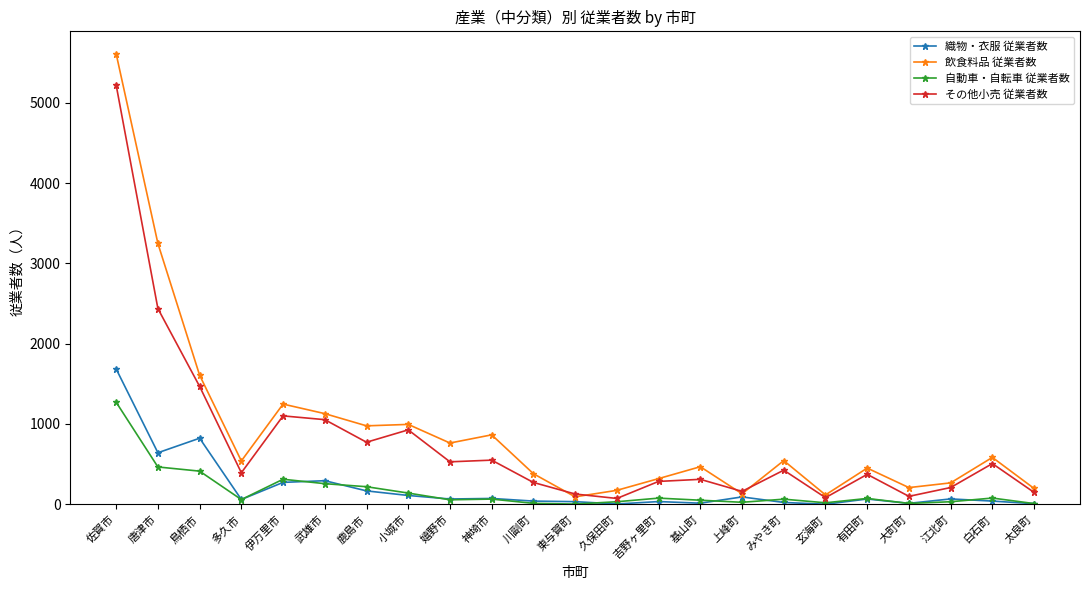

True or false: 飲食料品 従業者数 has more than 0 interior local peaks.

True